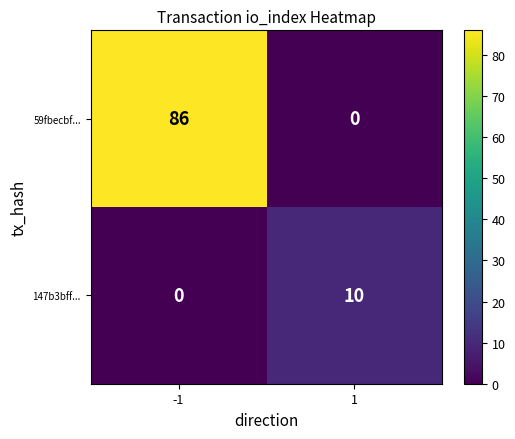

Which series has the largest range (max minus min)?

59fbecbf...